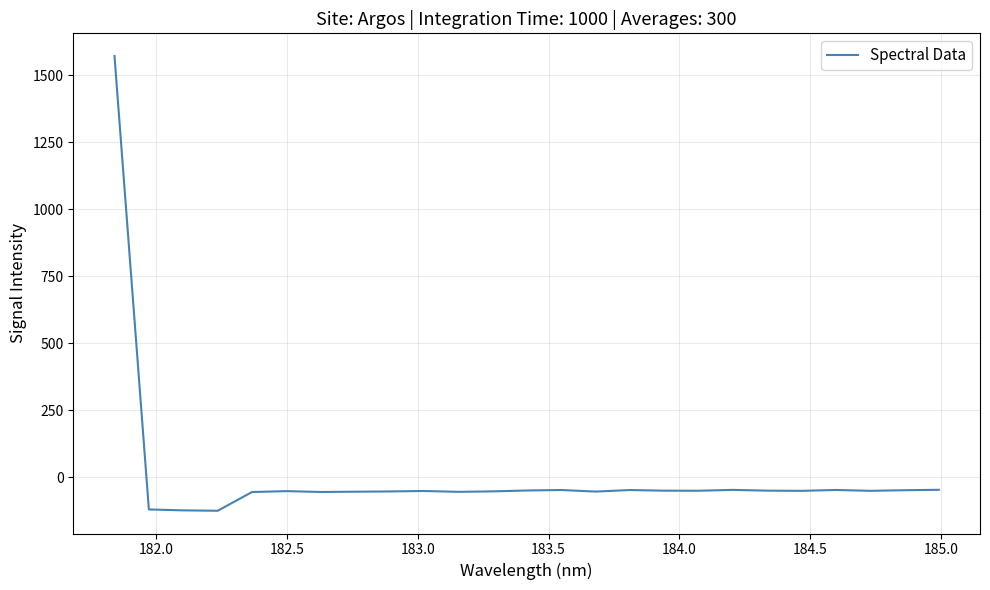

What is the difference between the maximum and minimum values?

1696.2